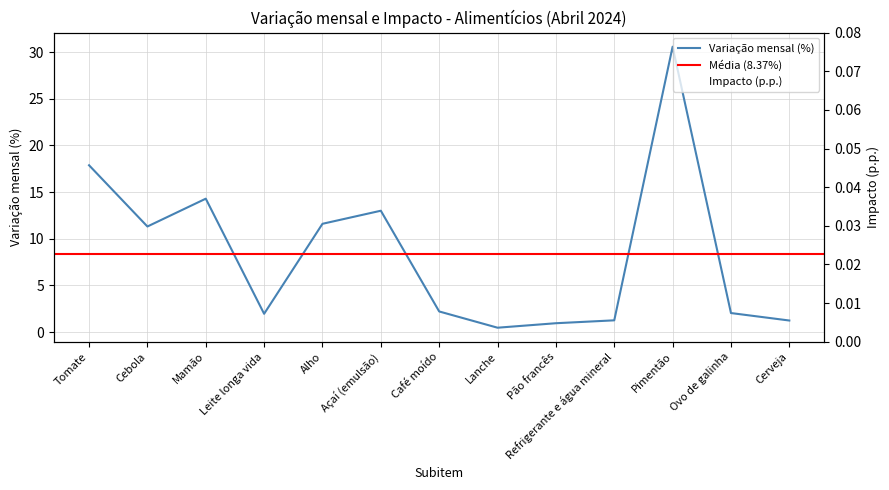

What is the label of the 11th point from the right?

Mamão